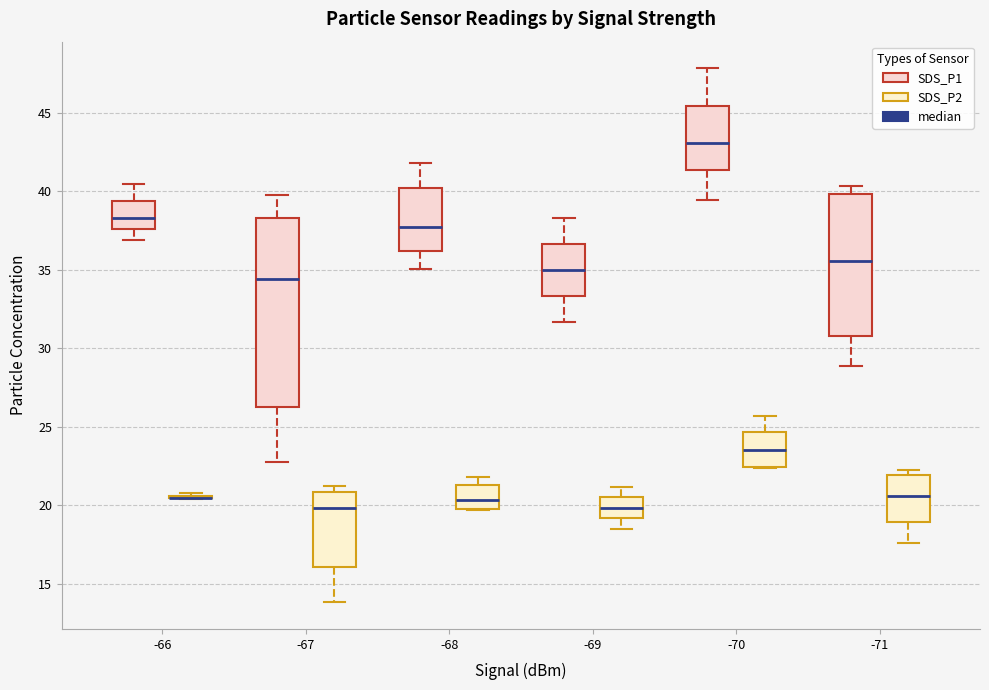

Which box is the tallest, from its lower edge to its upper edge?

-67 (SDS_P1)